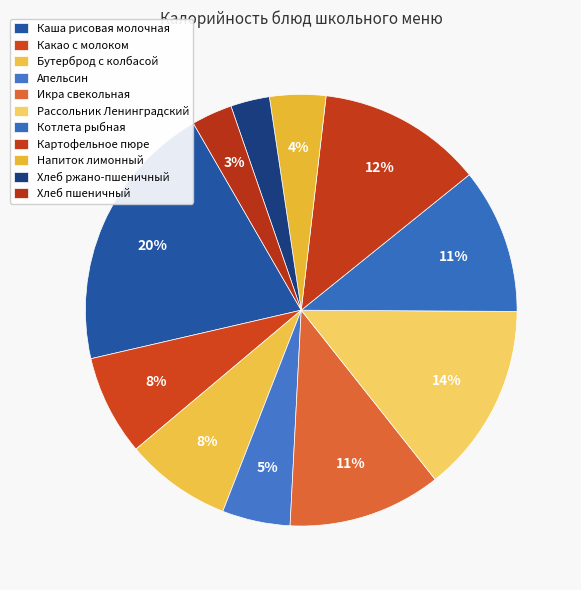

Is it true that Бутерброд с колбасой is 1% of the pie?

False